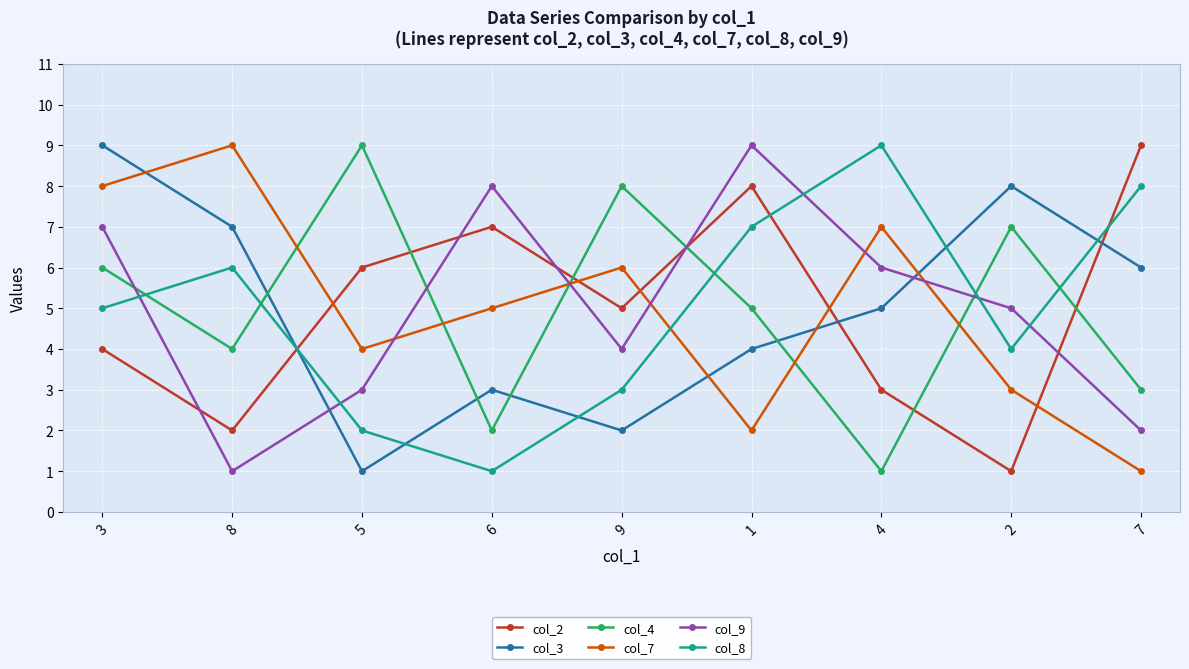

What is the label of the 3rd point from the right?

4